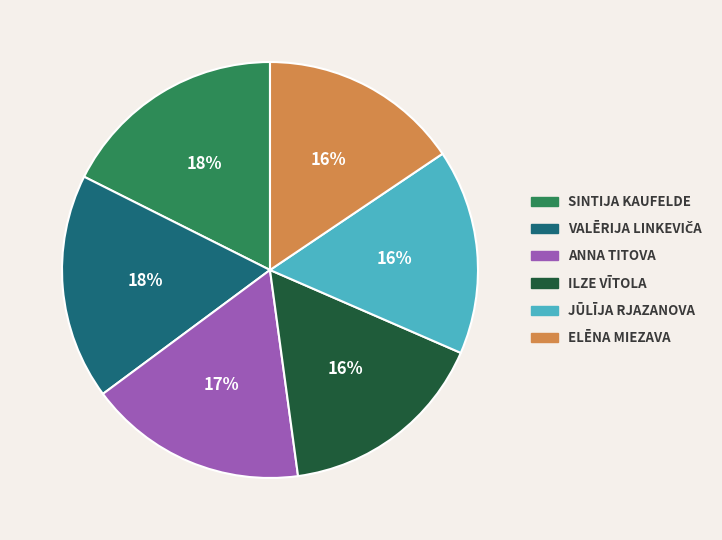

To the nearest percent, what is the average slice percentage?

17%